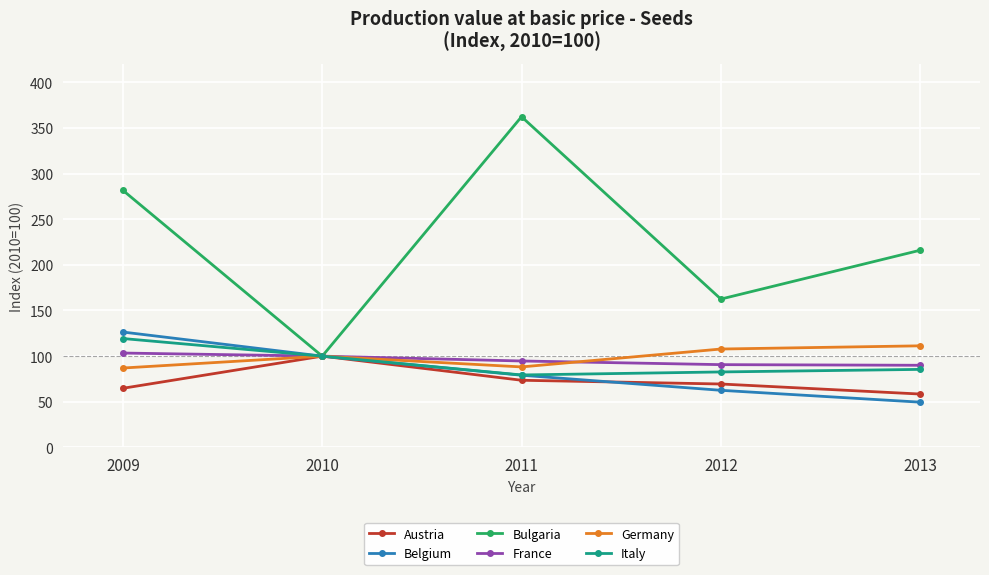

At how many categories does at least one series exceed 74?

5